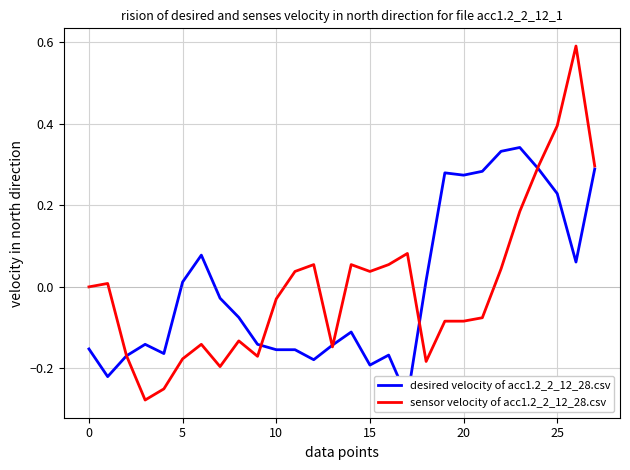

Between 18 and 17, which is larger?

18